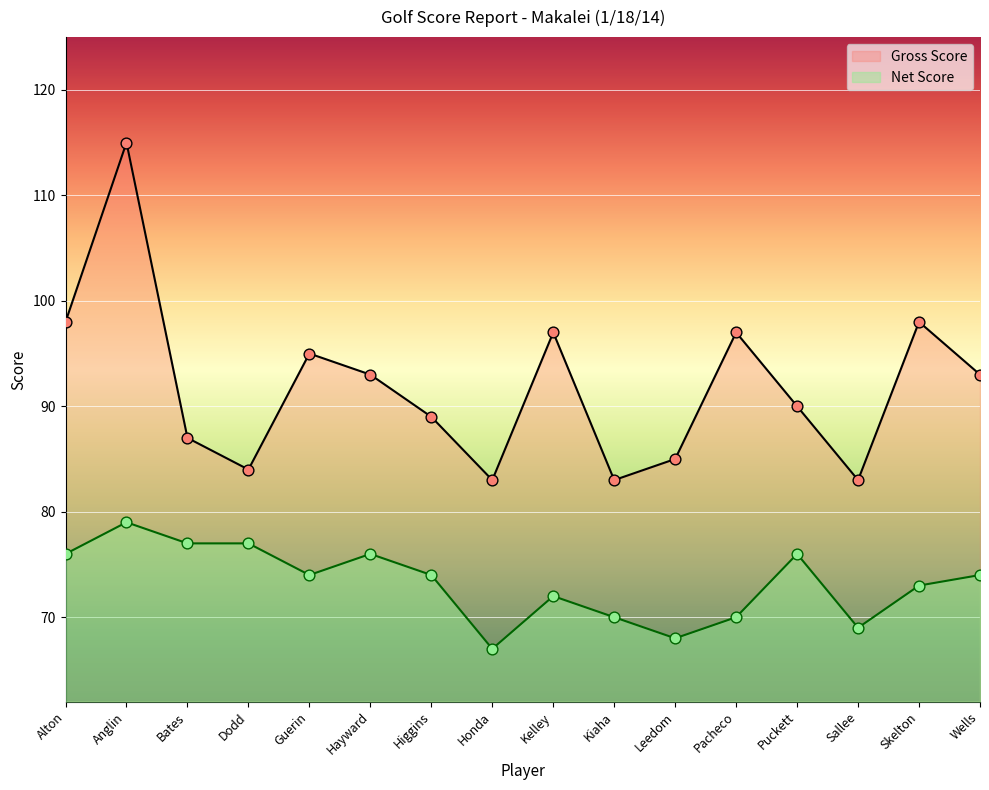

Which series has the largest total across all categories?

Gross Score